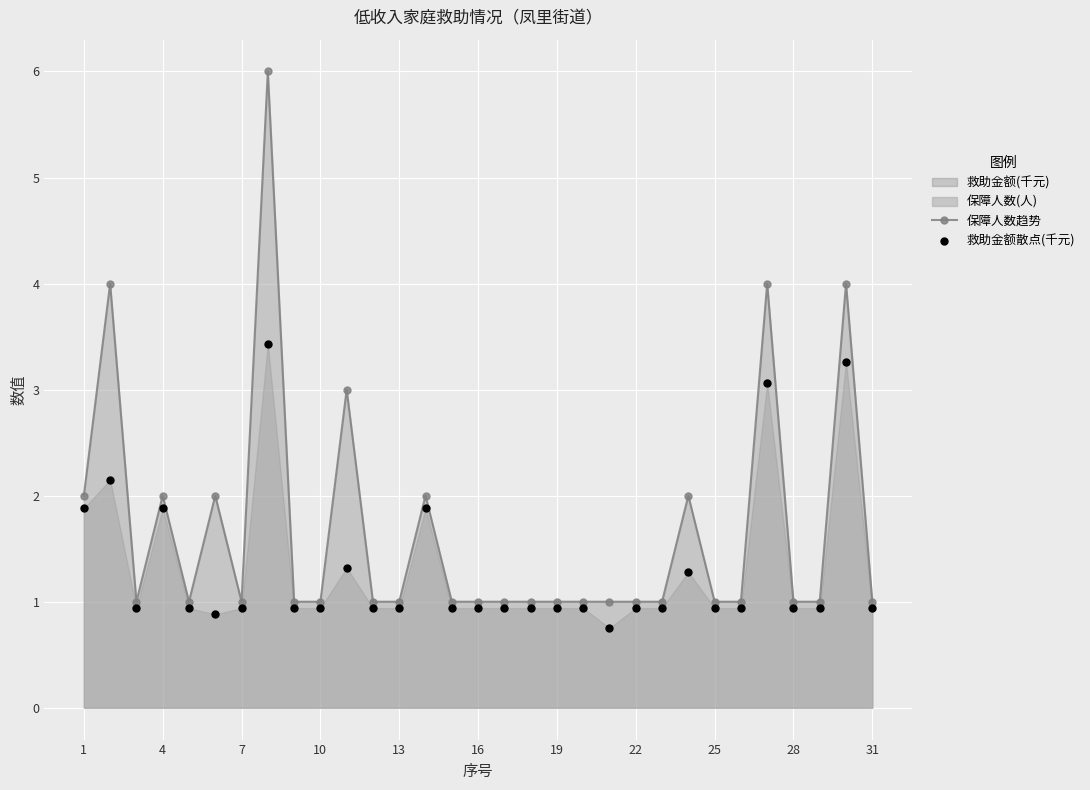

Which series has the widest spread of Y values?

保障人数趋势